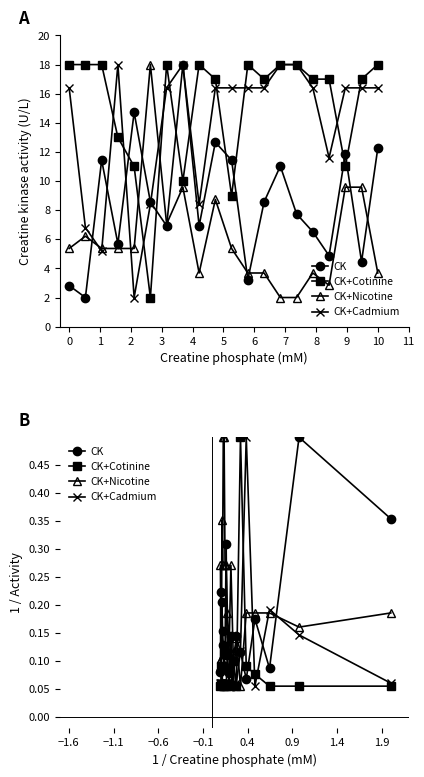

What is the lowest value of the CK+Nicotine series?

0.1